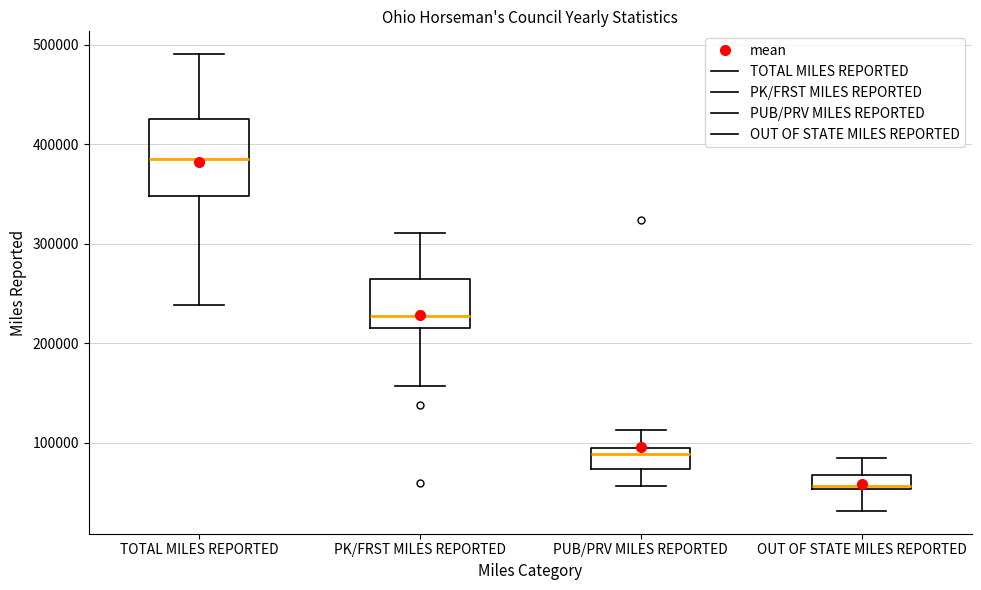

Which box has the lowest median line?

OUT OF STATE MILES REPORTED